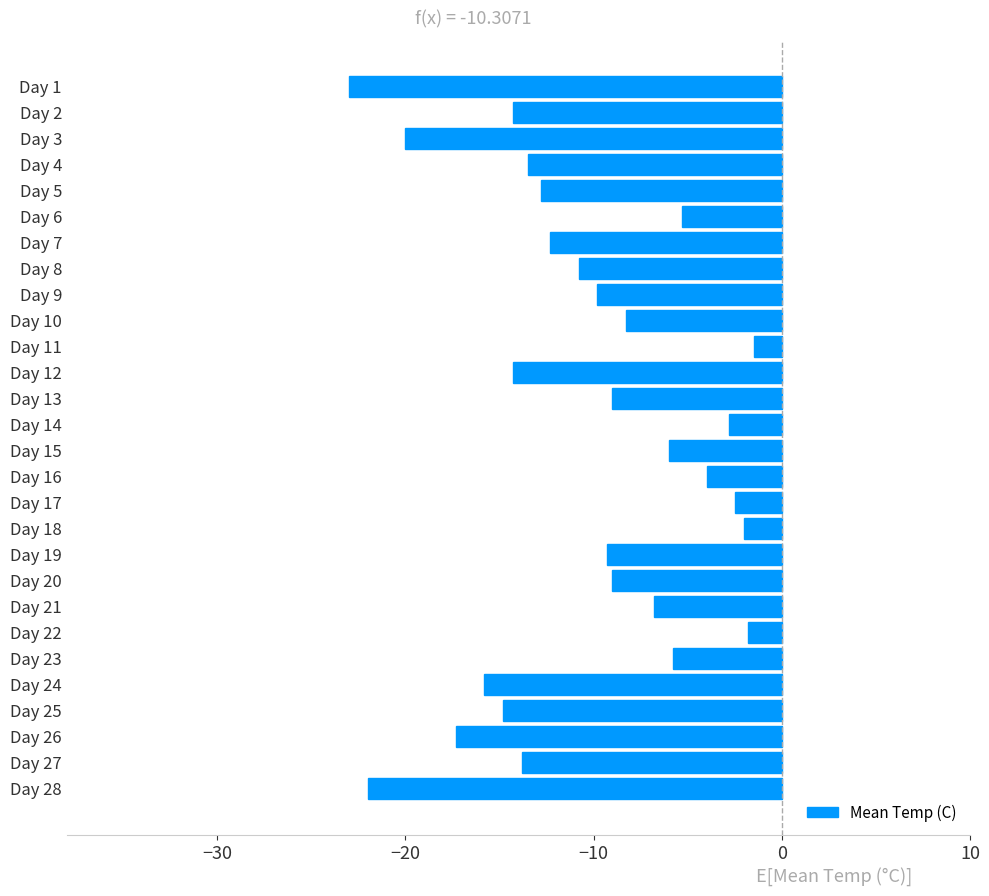

Reading bottom to top, list all the values displayed in this chart.

Day 28=-22.0	Day 27=-13.8	Day 26=-17.3	Day 25=-14.8	Day 24=-15.8	Day 23=-5.8	Day 22=-1.8	Day 21=-6.8	Day 20=-9.0	Day 19=-9.3	Day 18=-2.0	Day 17=-2.5	Day 16=-4.0	Day 15=-6.0	Day 14=-2.8	Day 13=-9.0	Day 12=-14.3	Day 11=-1.5	Day 10=-8.3	Day 9=-9.8	Day 8=-10.8	Day 7=-12.3	Day 6=-5.3	Day 5=-12.8	Day 4=-13.5	Day 3=-20.0	Day 2=-14.3	Day 1=-23.0